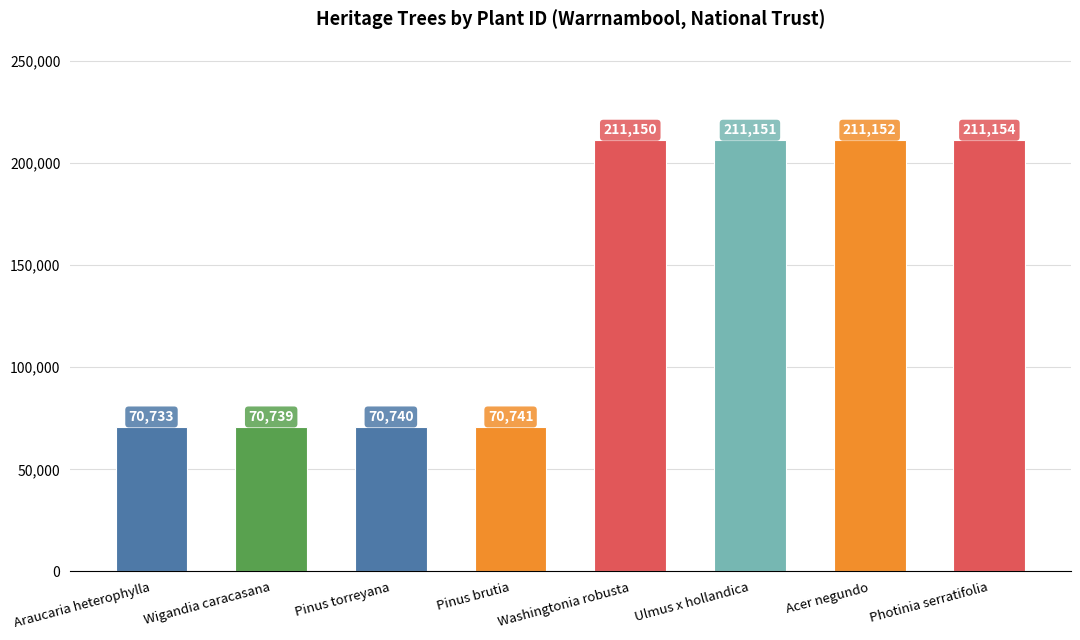

What is the change in value from Wigandia caracasana to Pinus brutia?

+2